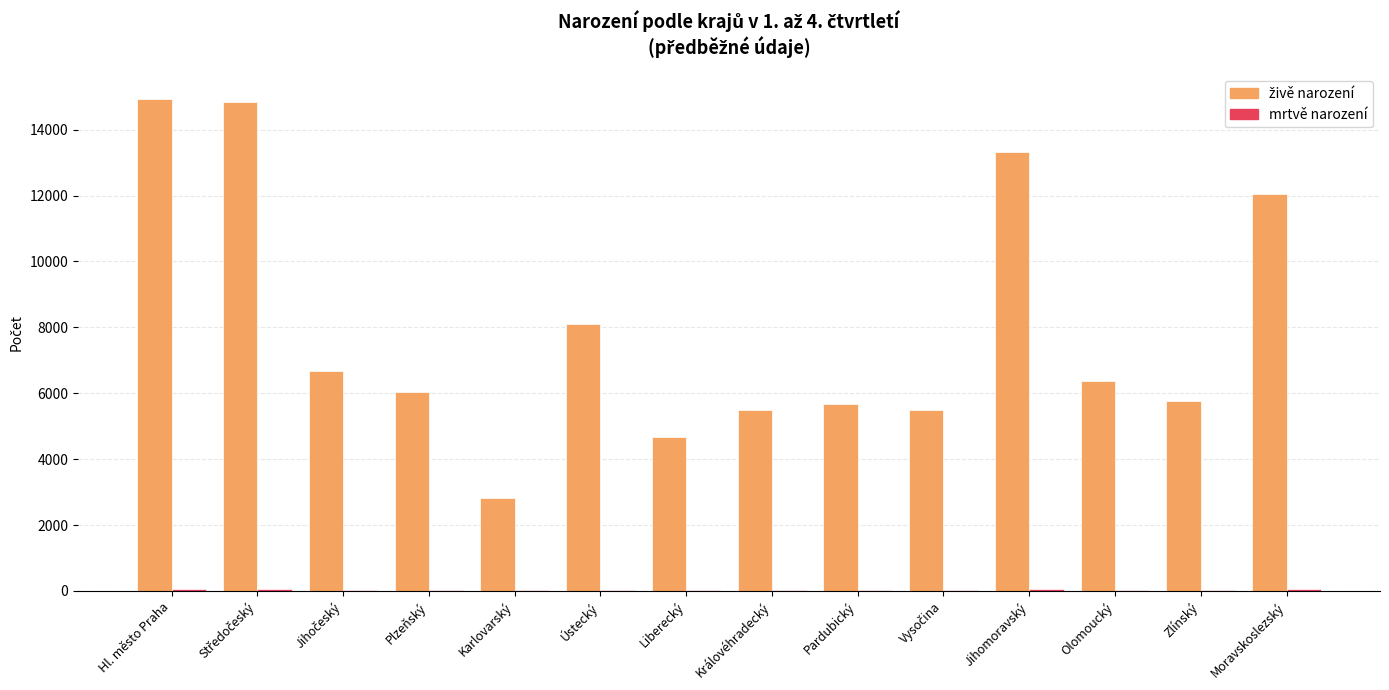

What is the maximum value shown in the chart?

14933